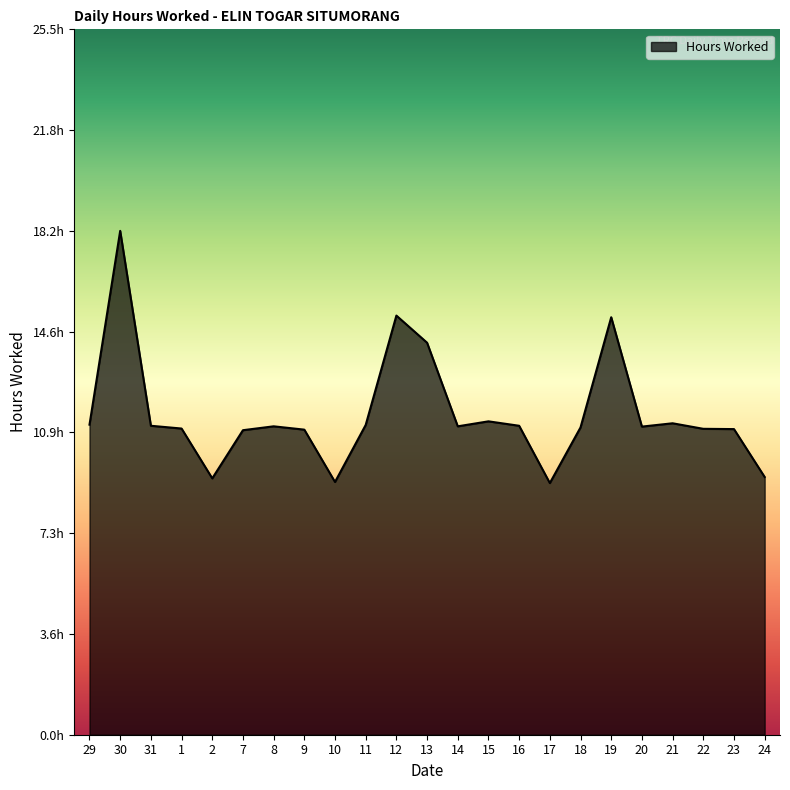

What is the sum of the values at 2 and 19?

24.3